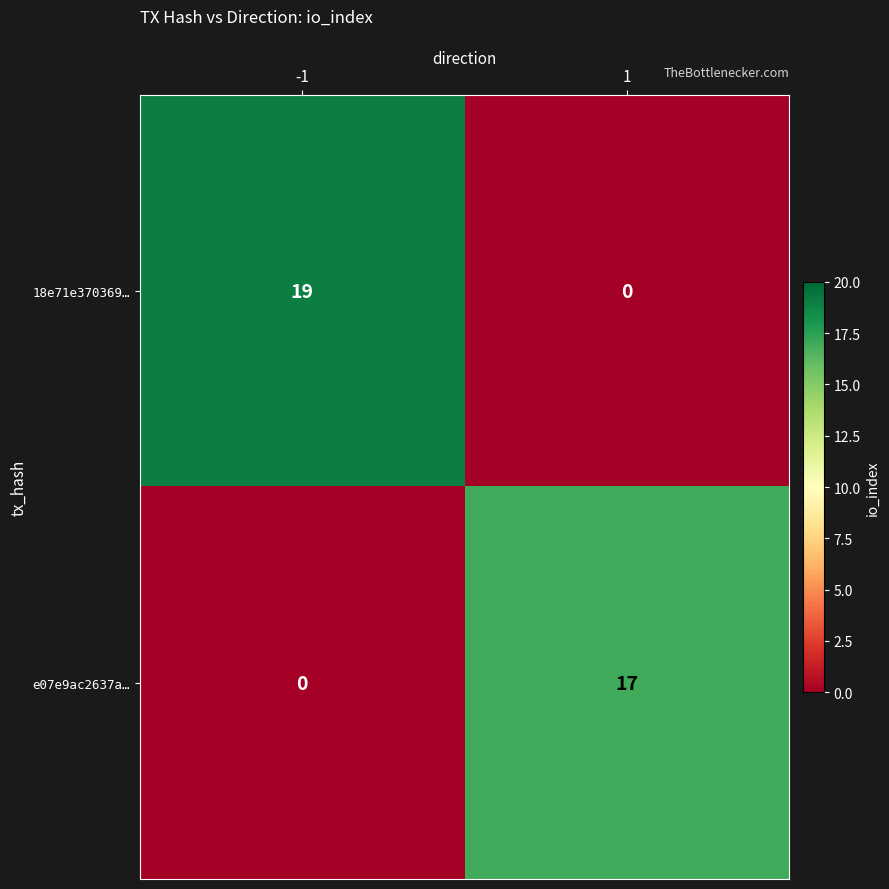

What is the difference between the e07e9ac2637a… values at 1 and -1?

17